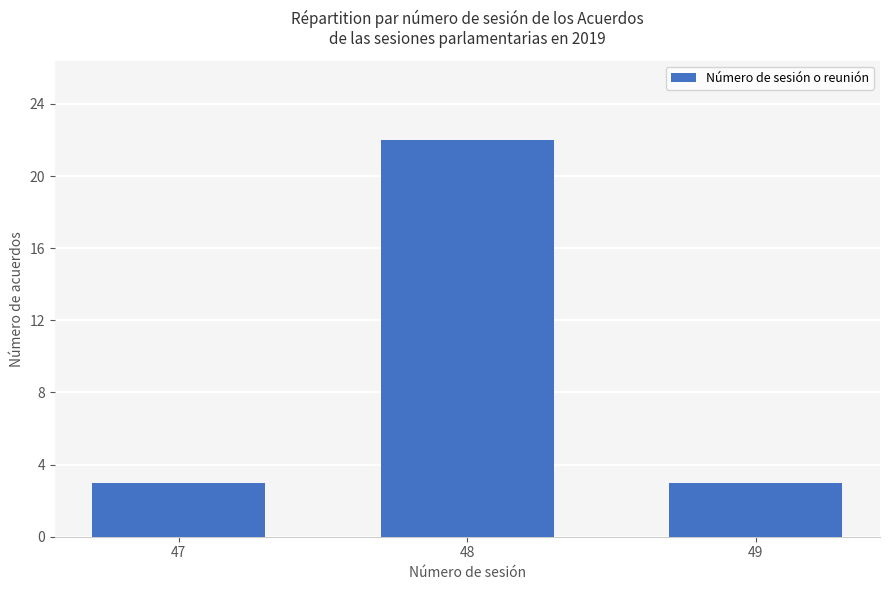

Does the chart contain any negative values?

No